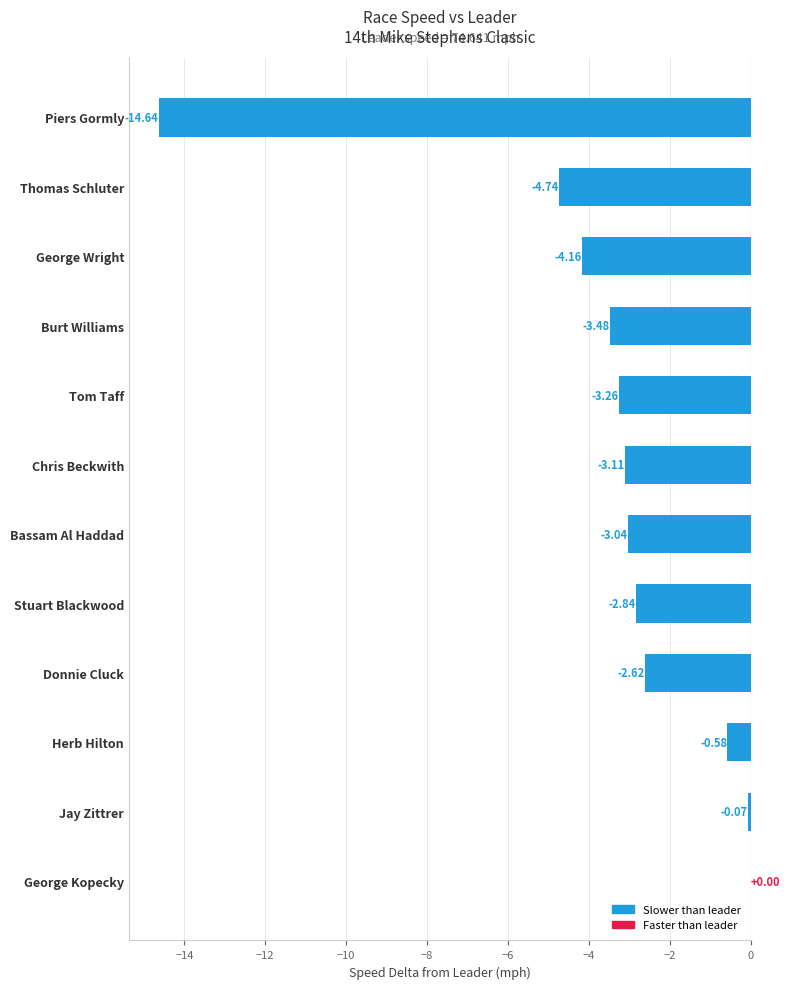

What is the change in value from Tom Taff to Thomas Schluter?

-1.5